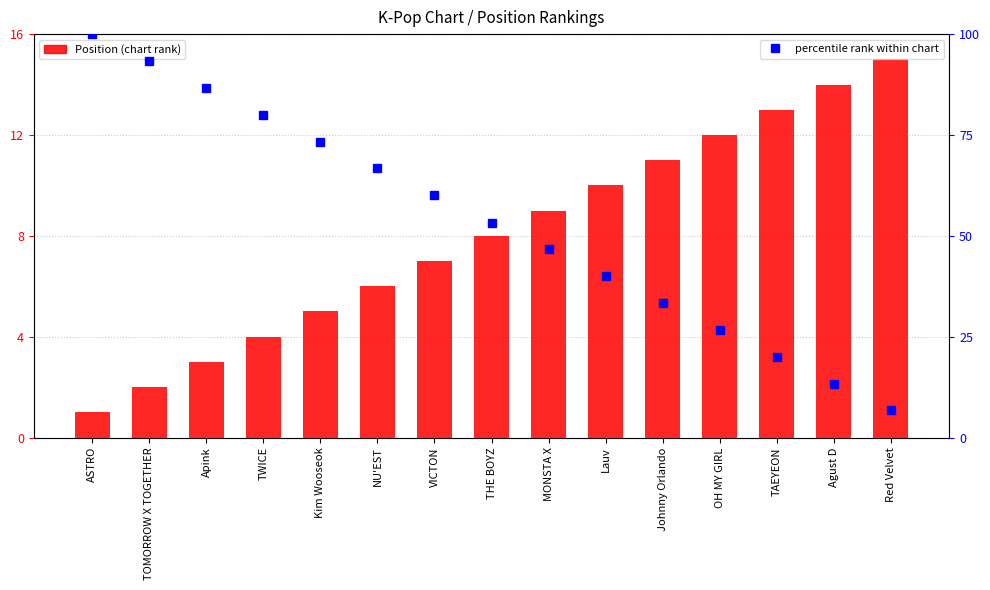

What is the label of the 14th bar from the right?

TOMORROW X TOGETHER